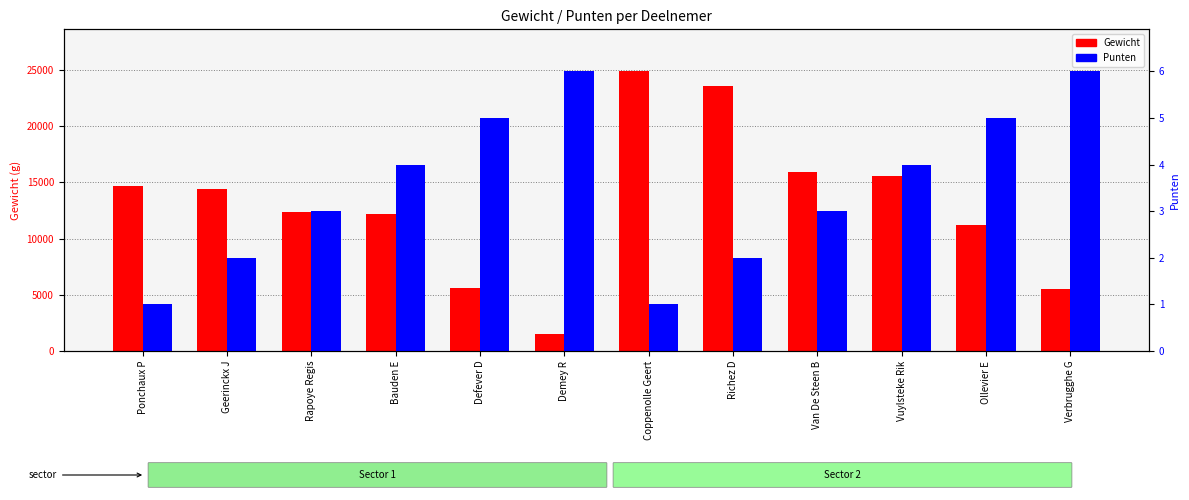

What is the highest value of the Punten series?

6